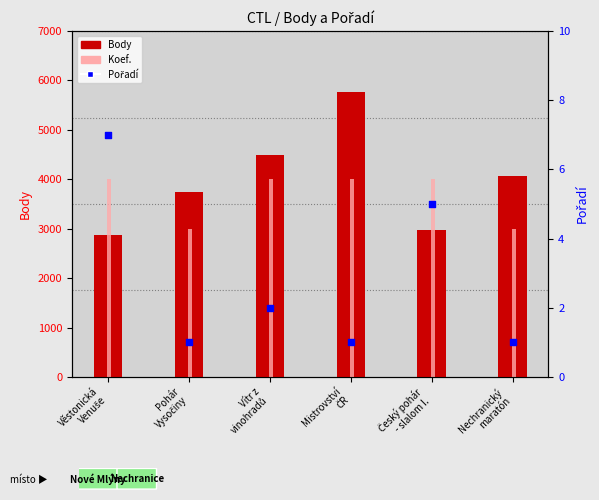

Is the value of Pořadí at Věstonická
Venuše greater than the value of Body at Věstonická
Venuše?

No